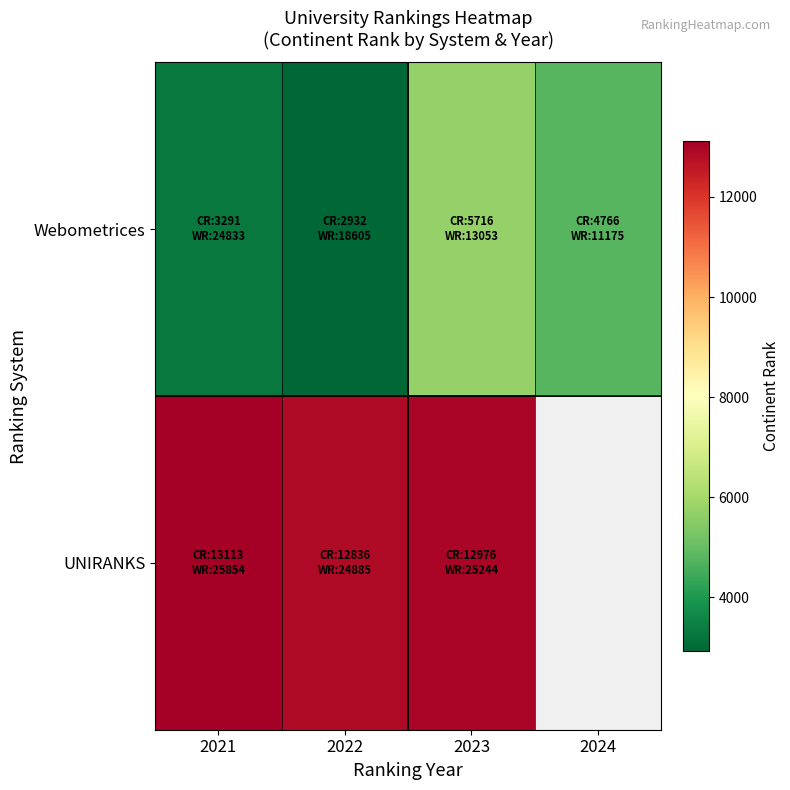

What is the greatest value displayed?

13113.0